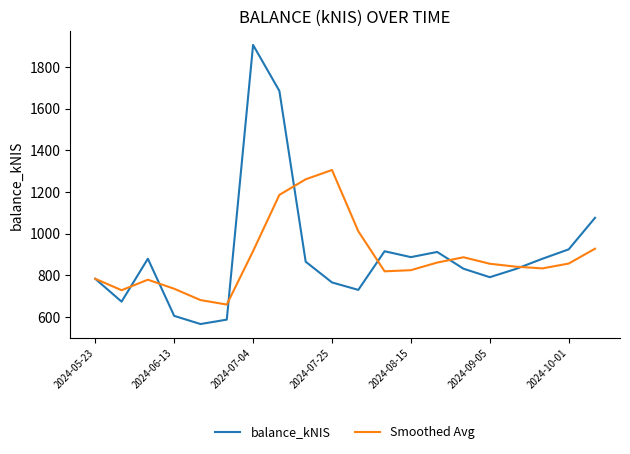

What is the sum of all Smoothed Avg values?

17743.3